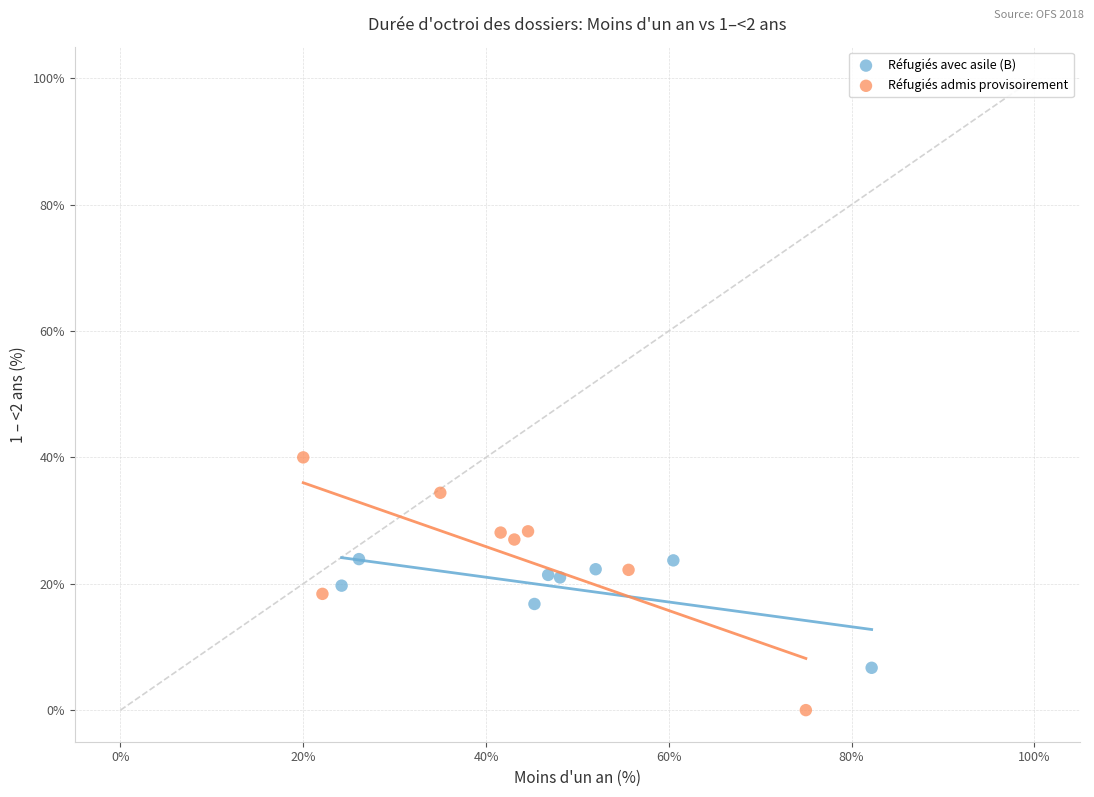

What are all the series names shown in the legend?

Réfugiés avec asile (B), Réfugiés admis provisoirement